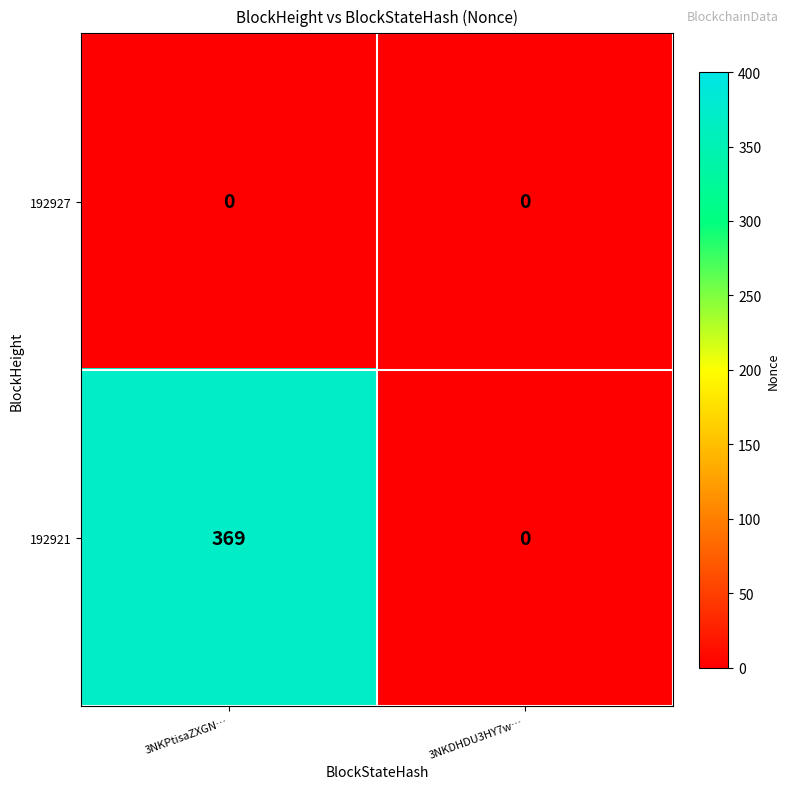

What is the sum of the 192921 values at 3NKDHDU3HY7w… and 3NKPtisaZXGN…?

369